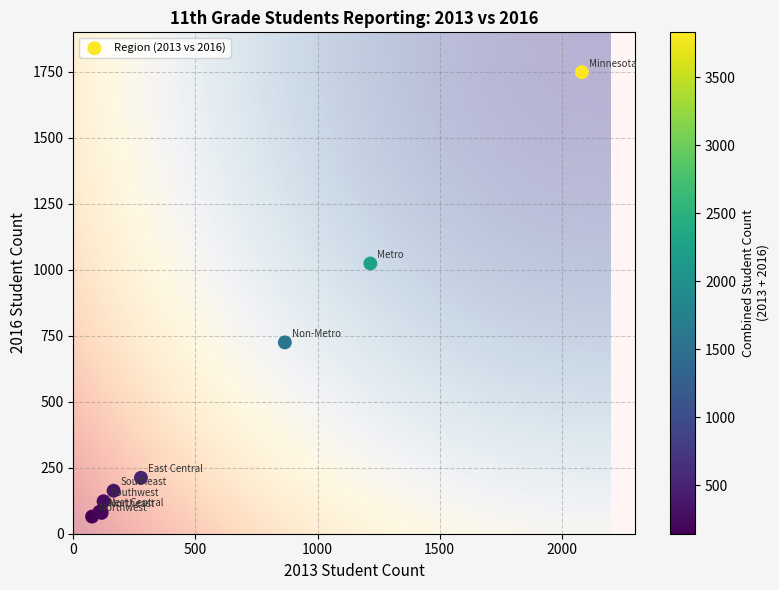

What Y value in the scatter plot is closest to 907?

1024